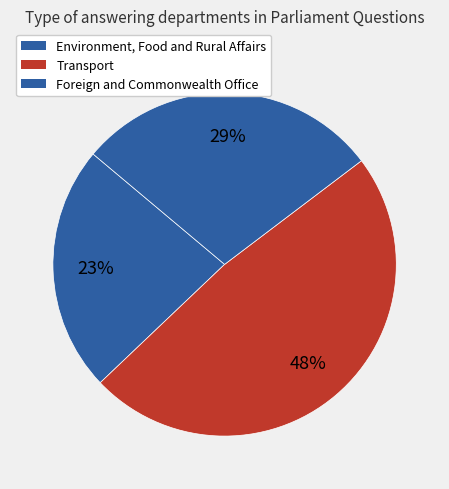

How many segments does this pie chart have?

3